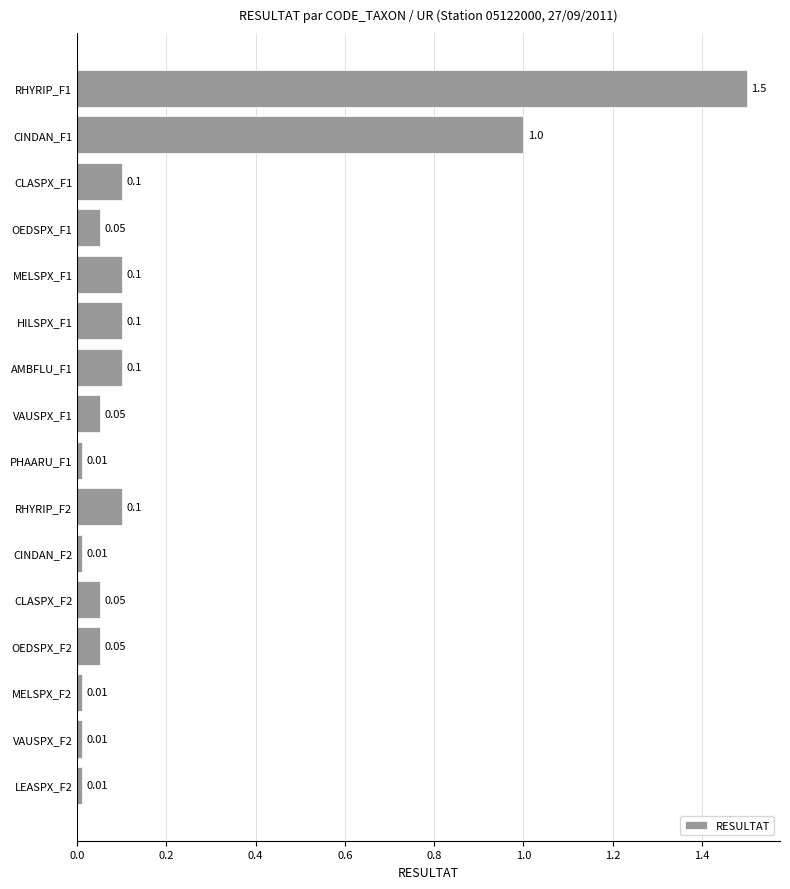

Which has a higher value, MELSPX_F2 or RHYRIP_F2?

RHYRIP_F2